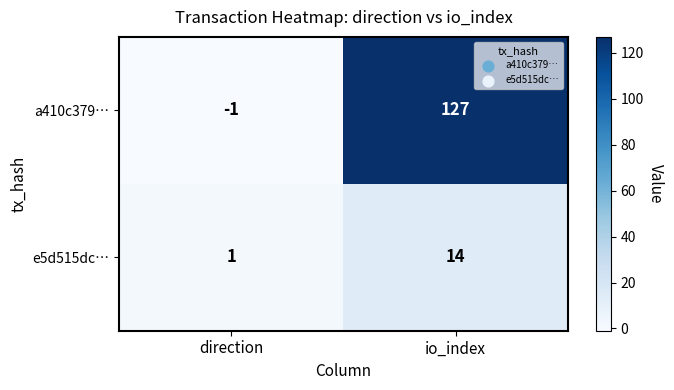

At which label is a410c379… closest to 63?

direction